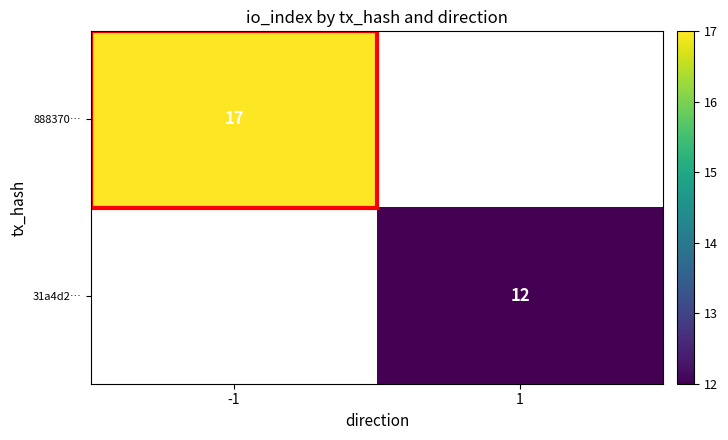

What is the maximum value shown in the chart?

17.0